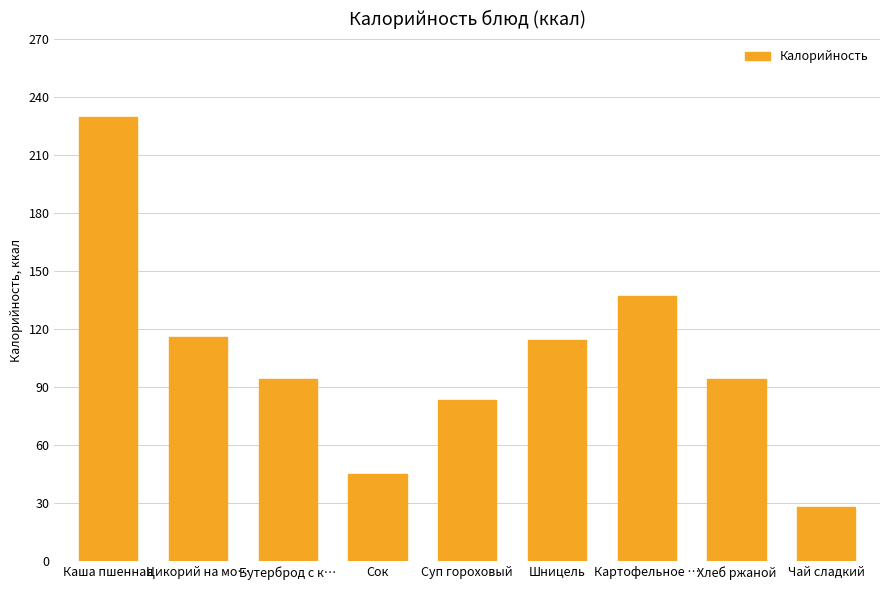

What is the label of the 6th bar from the right?

Сок